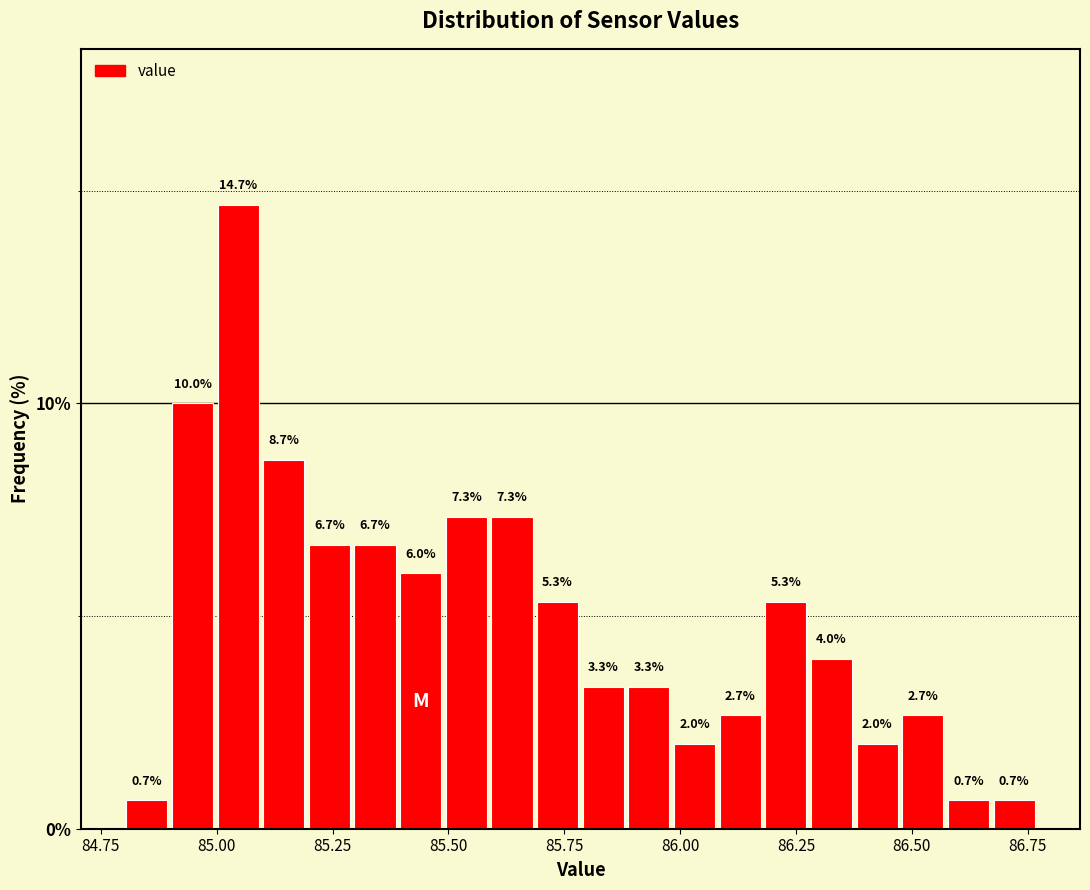

Read against the x-axis, roughly where is the centre of the tallest bar?

85.05